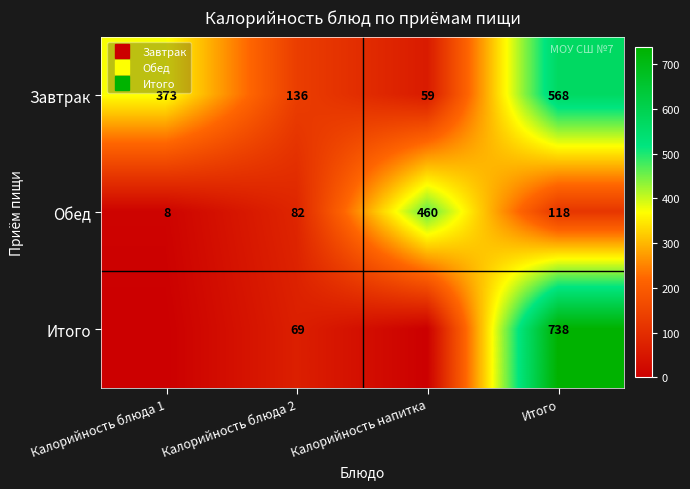

What is the spread (max minus min) of values at Калорийность напитка?

459.9